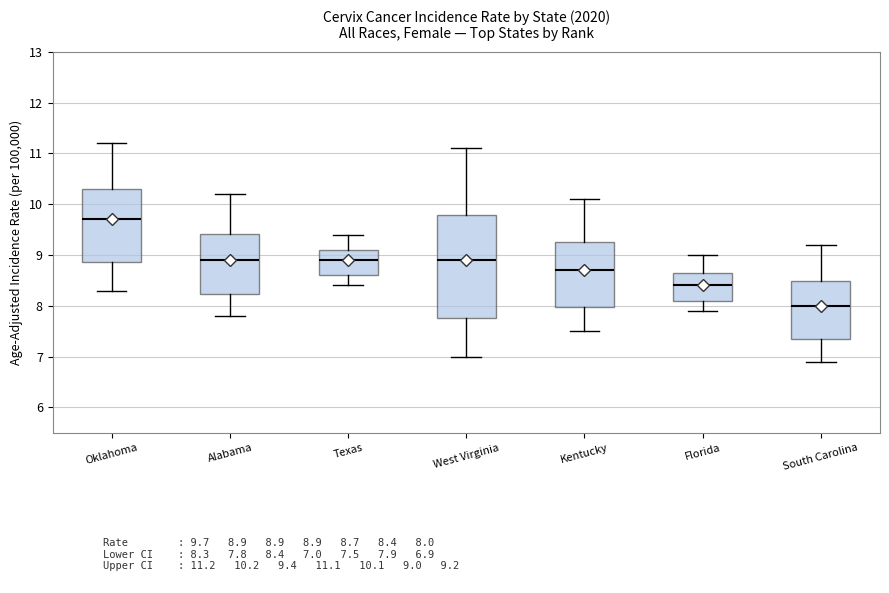

Where does the upper whisker of the box for Florida end on the y-axis? The values are not printed on the chart, so give them approximately, as read against the axis.

9.0